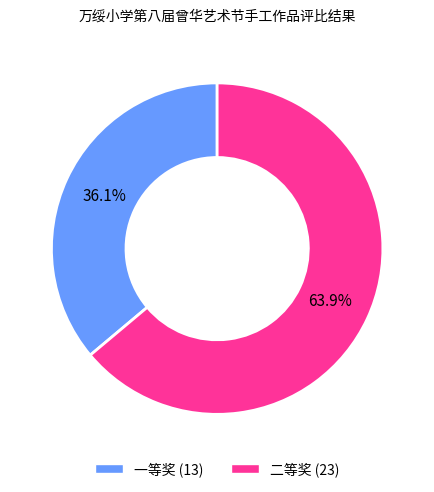

Is it true that 一等奖 is 36% of the pie?

True